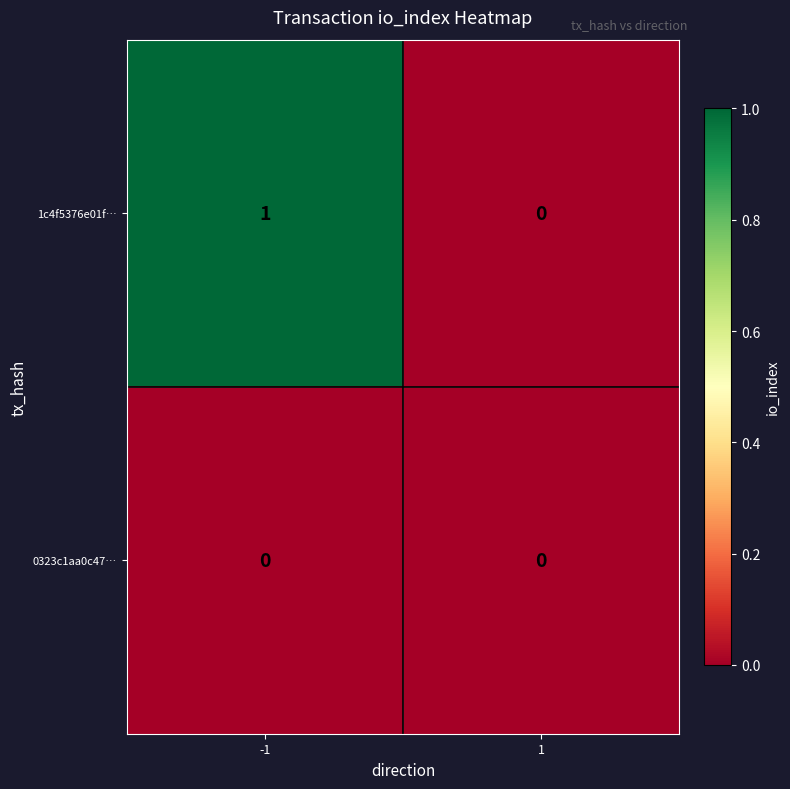

Reading left to right, list all the values displayed in this chart.

1c4f5376e01f…: -1=1	1=0
0323c1aa0c47…: -1=0	1=0